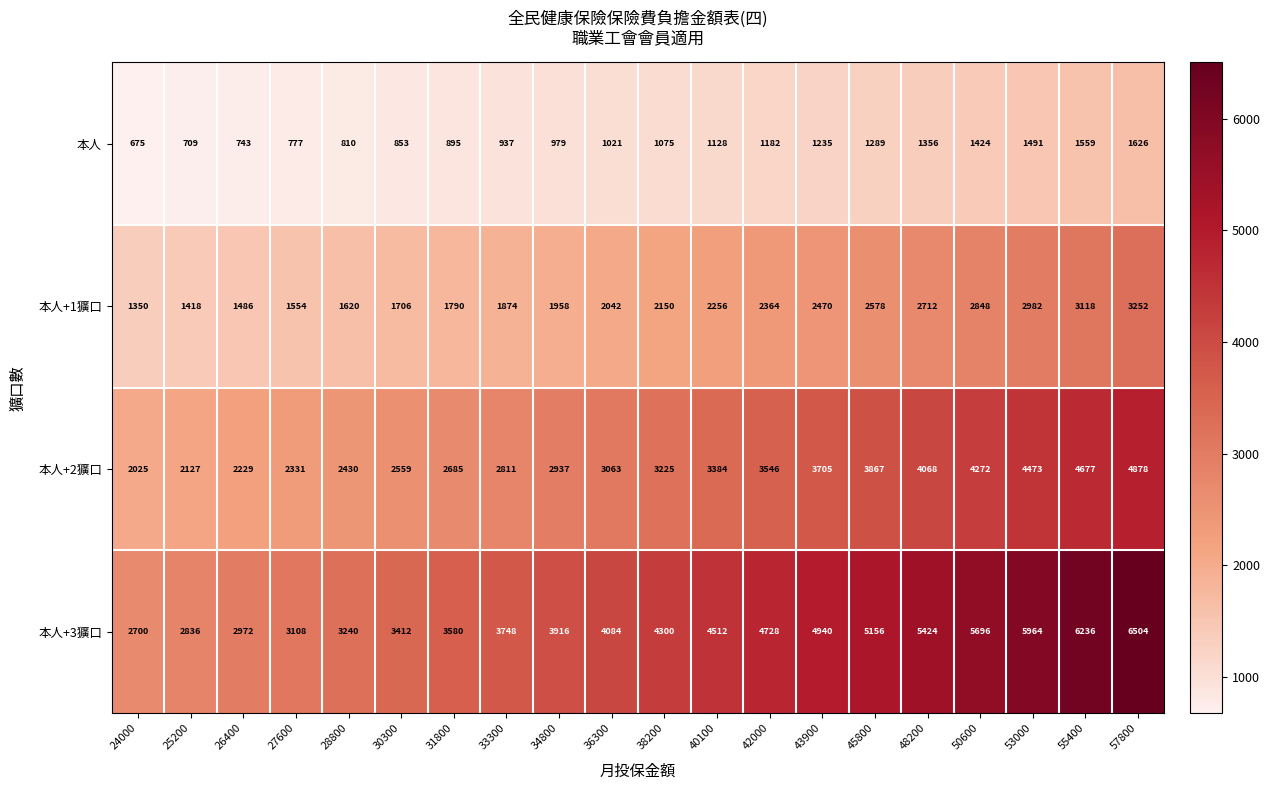

The 本人+2獷口 series shows 4272 at 50600. True or false?

True